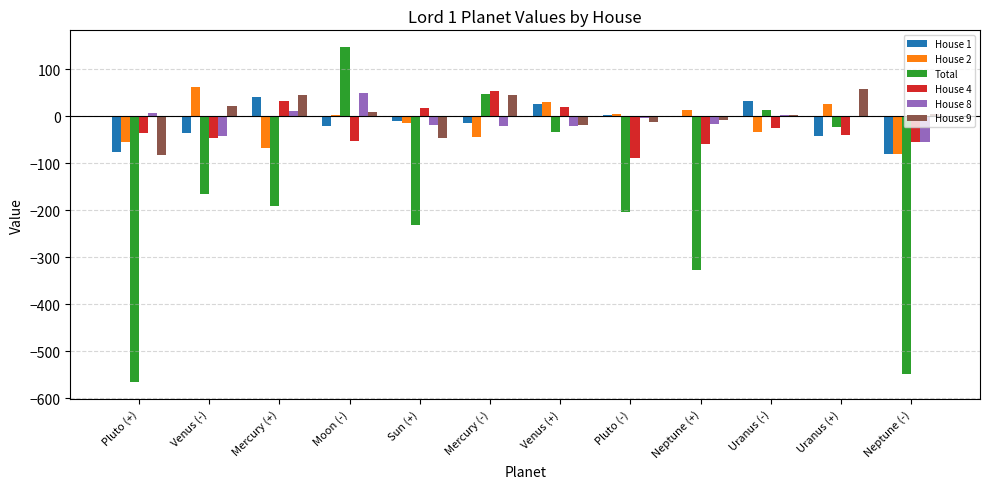

How many groups of bars are there?

12